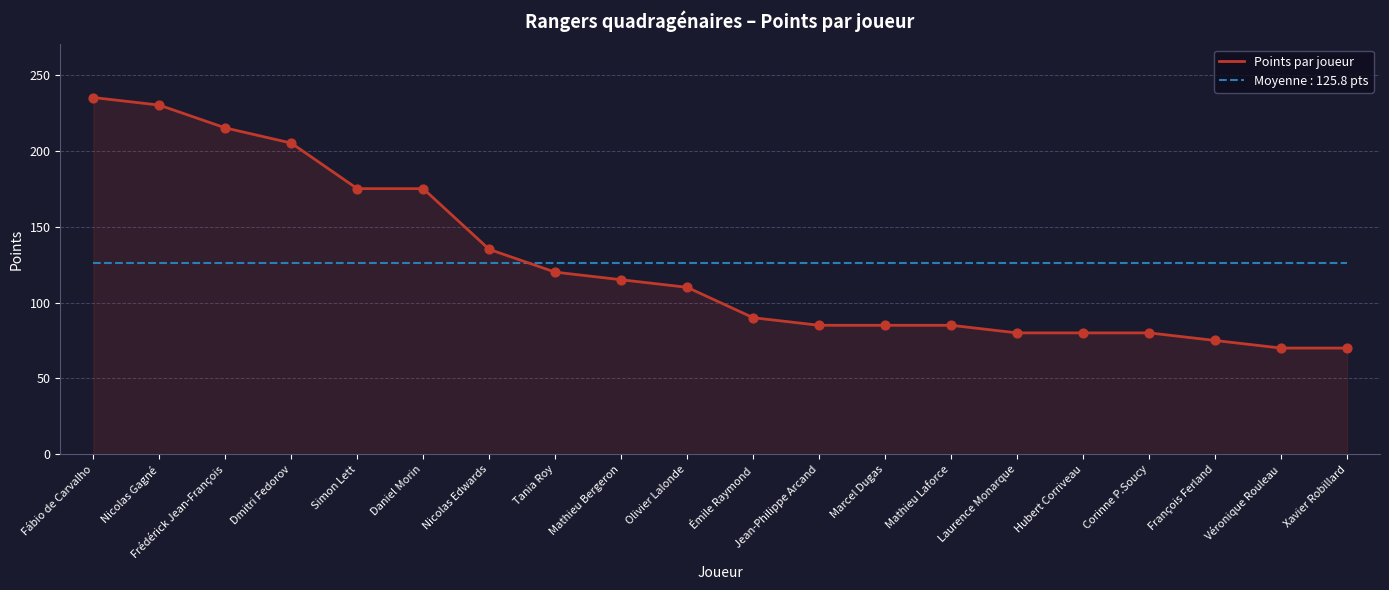

Which series has the largest range (max minus min)?

Points par joueur